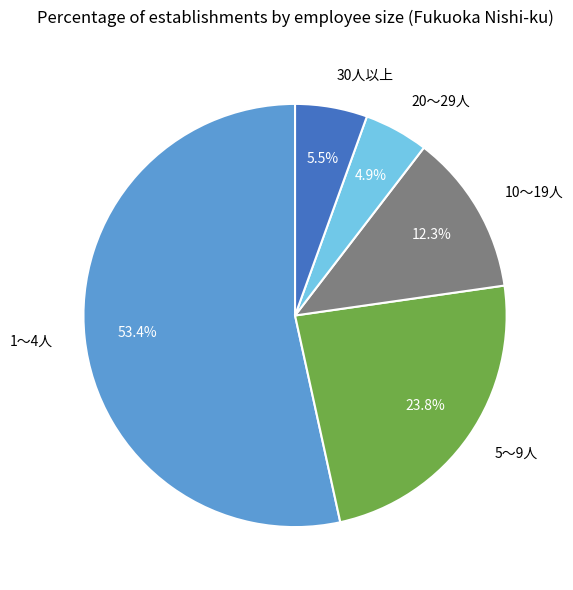

To the nearest percent, what percentage of the pie is 5～9人?

24%